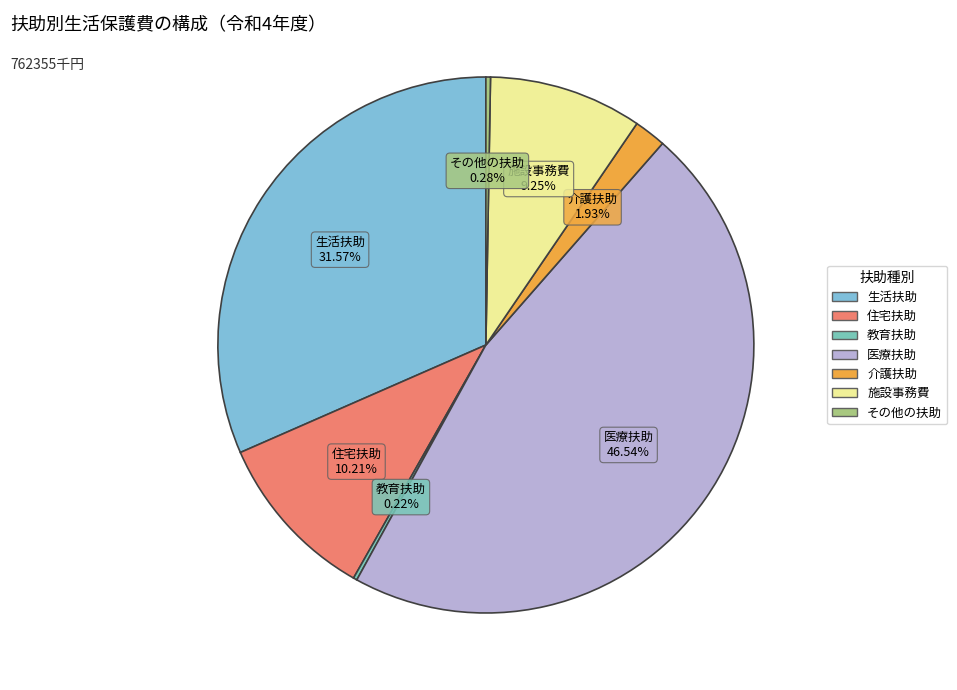

Is 施設事務費 the majority of the pie?

No